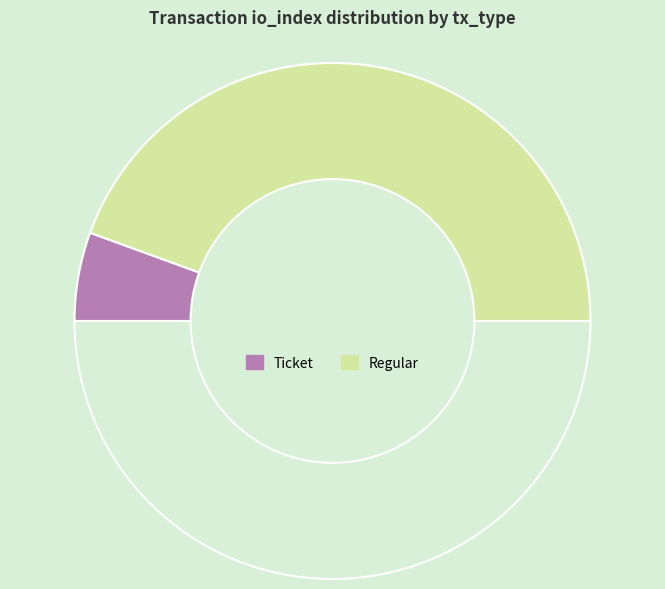

How many segments does this pie chart have?

3